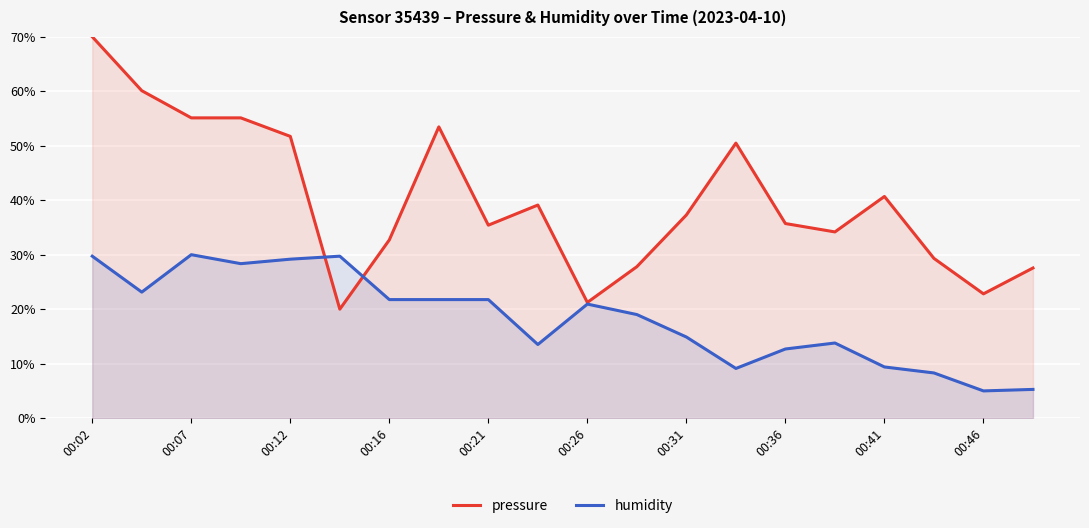

What is the difference between the maximum and second lowest values in the humidity series?

24.7